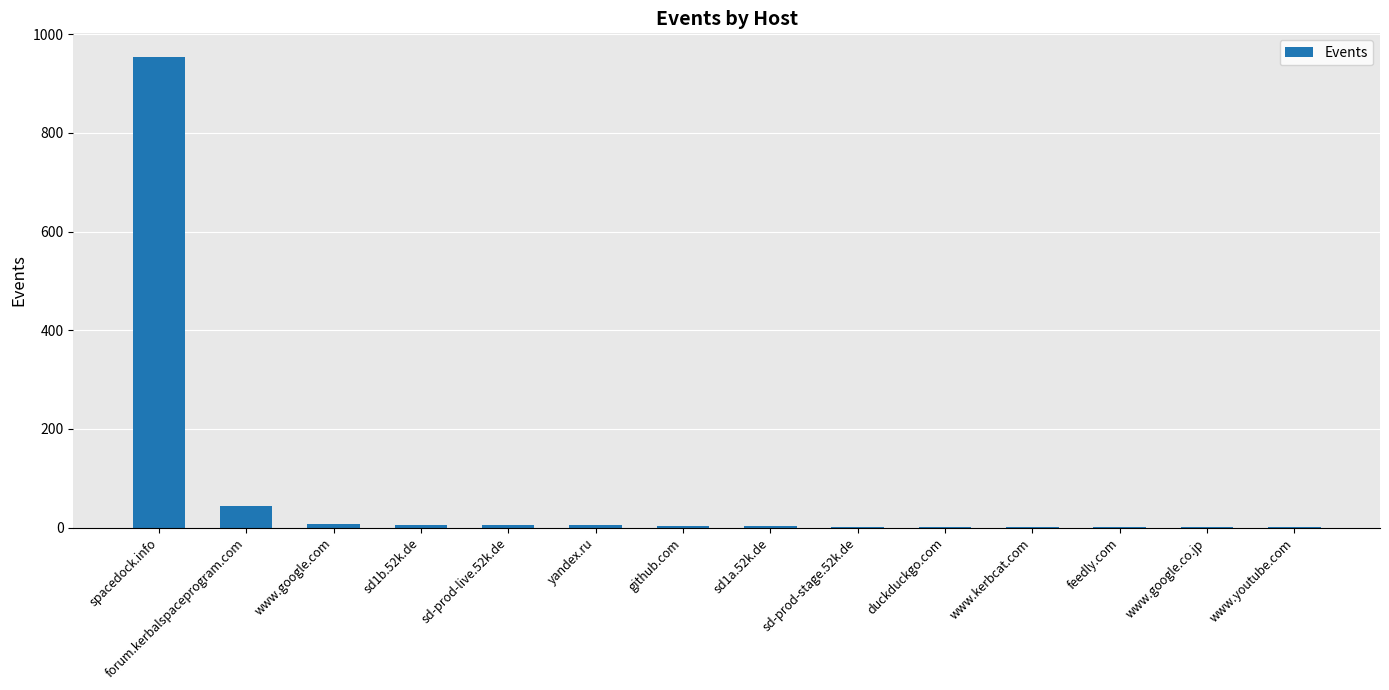

The chart shows a value of 954 at spacedock.info. True or false?

True